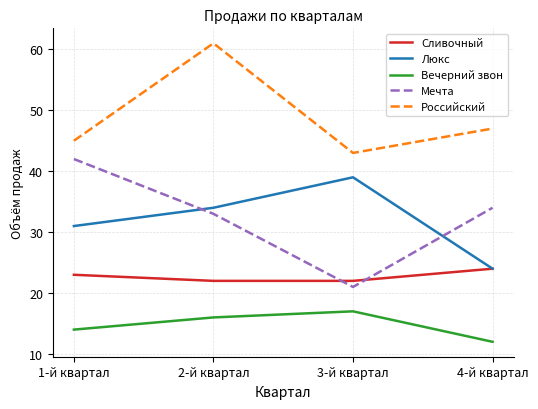

Which series has the largest range (max minus min)?

Мечта